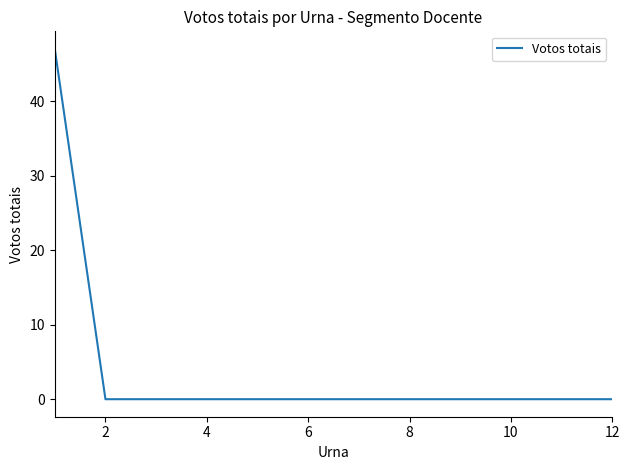

What is the maximum value shown in the chart?

47